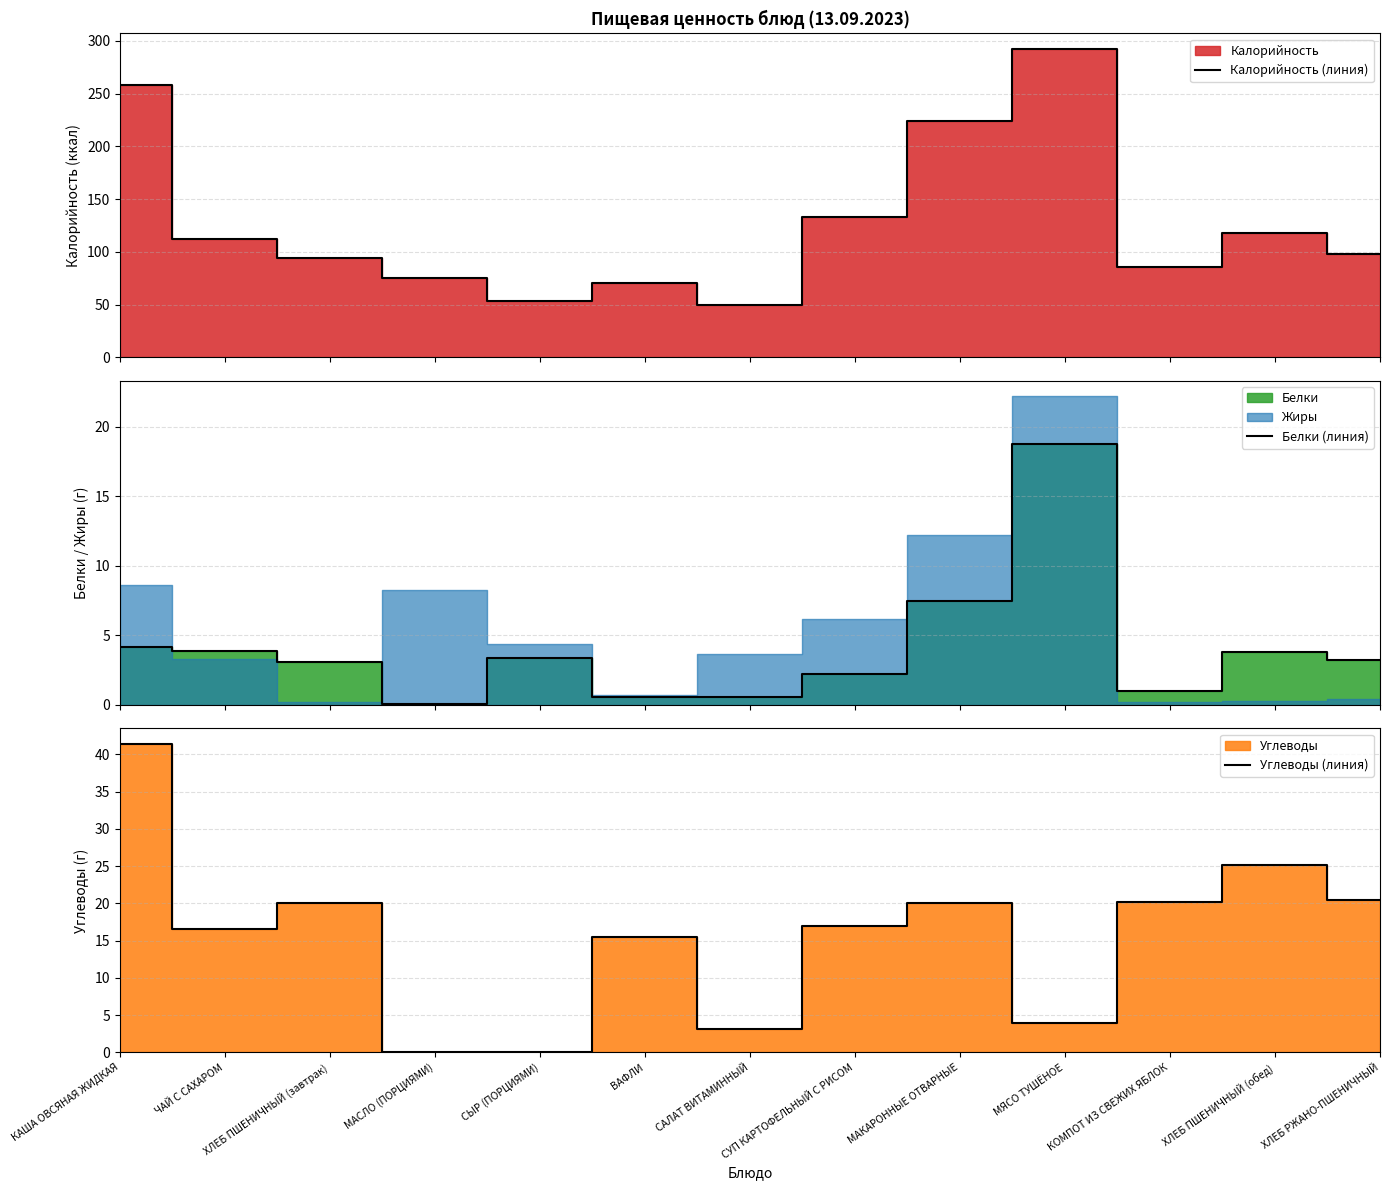

What is the label of the 5th point from the left?

СЫР (ПОРЦИЯМИ)